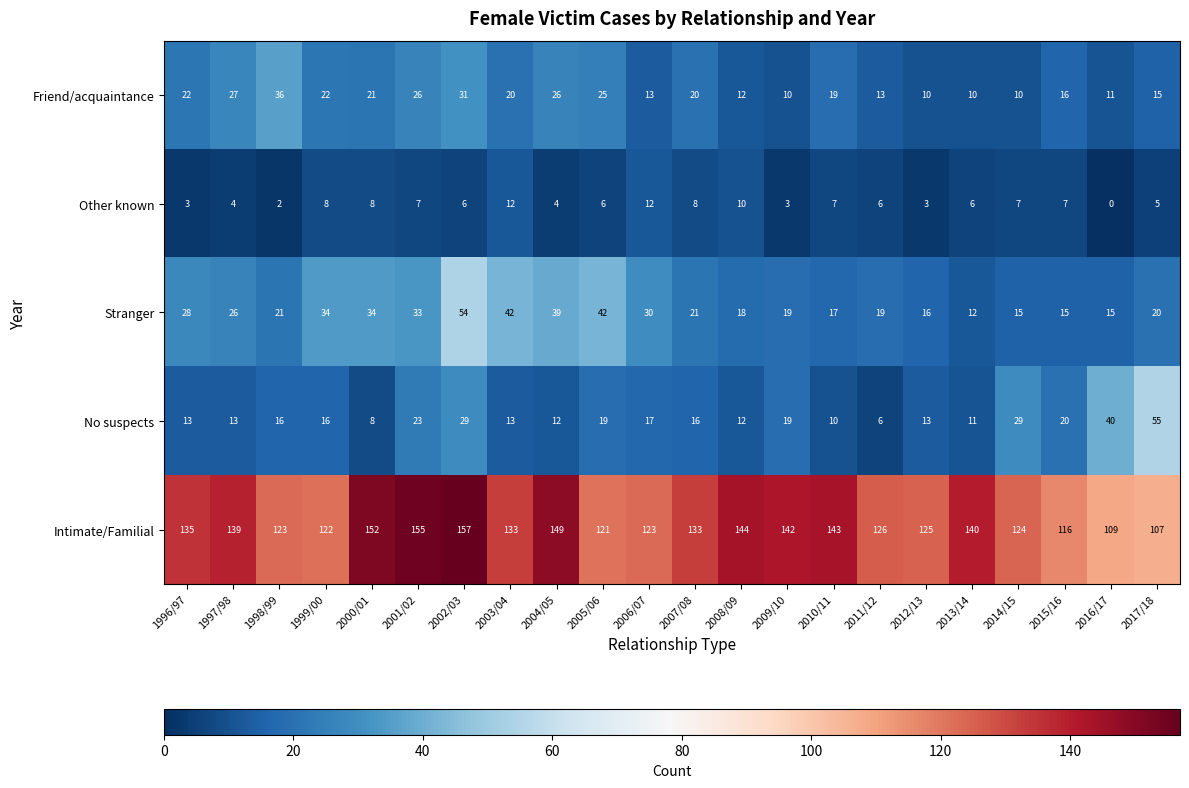

What is the difference between the second highest and second lowest values in the Friend/acquaintance series?

21